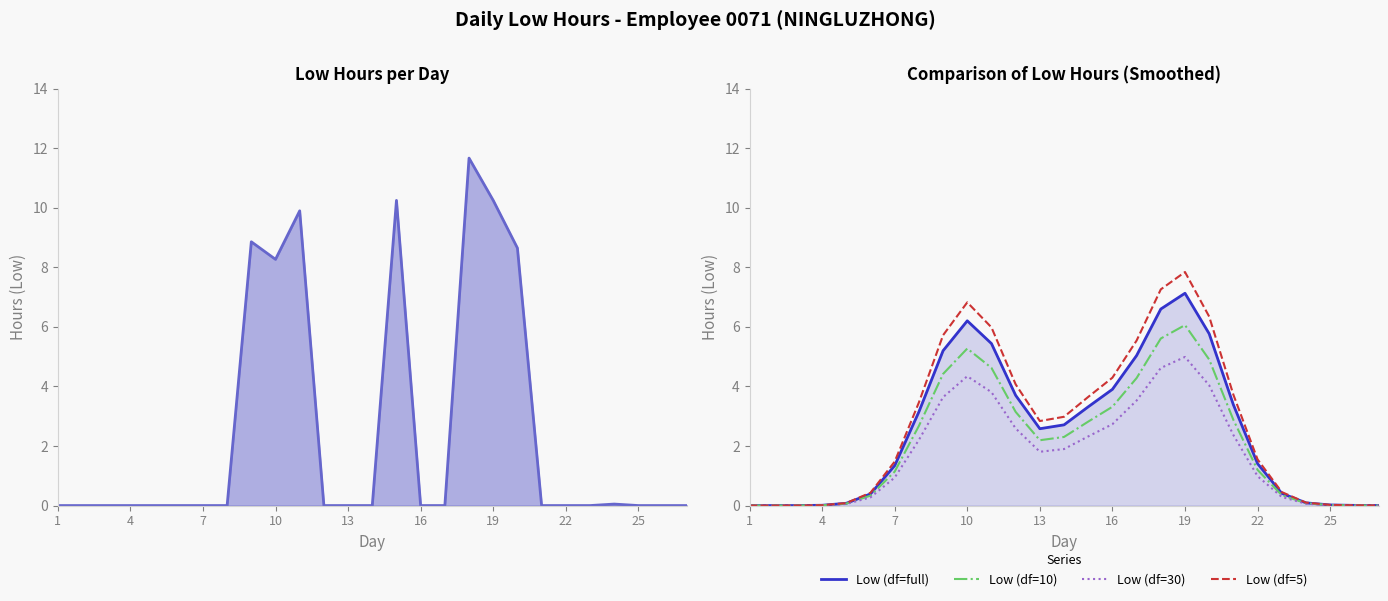

At which label does Low (df=30) reach its peak?

19